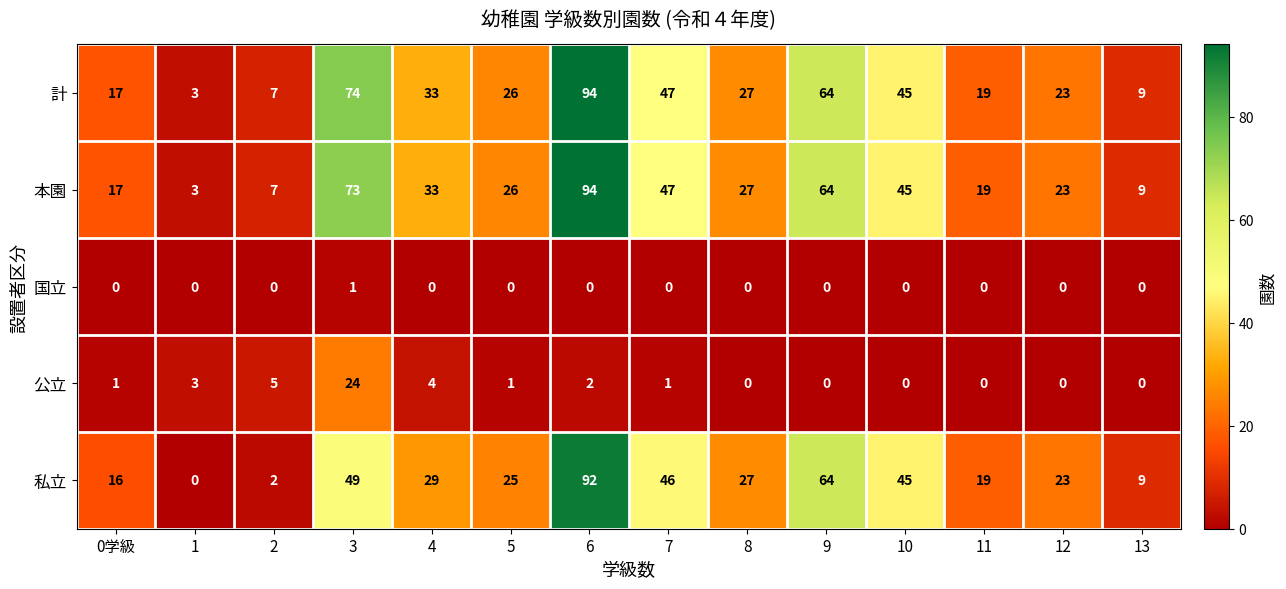

Is it true that 国立 equals 0 at 6?

True